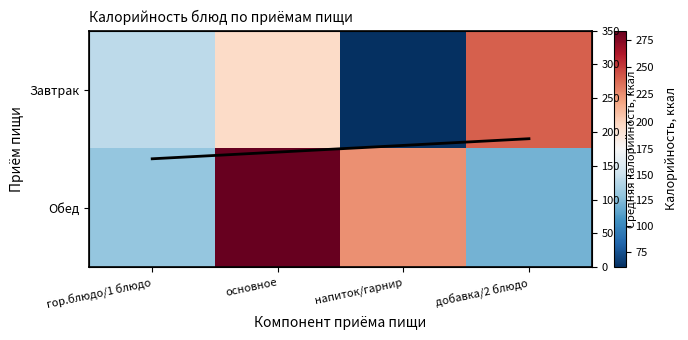

What is the greatest value displayed?

283.5